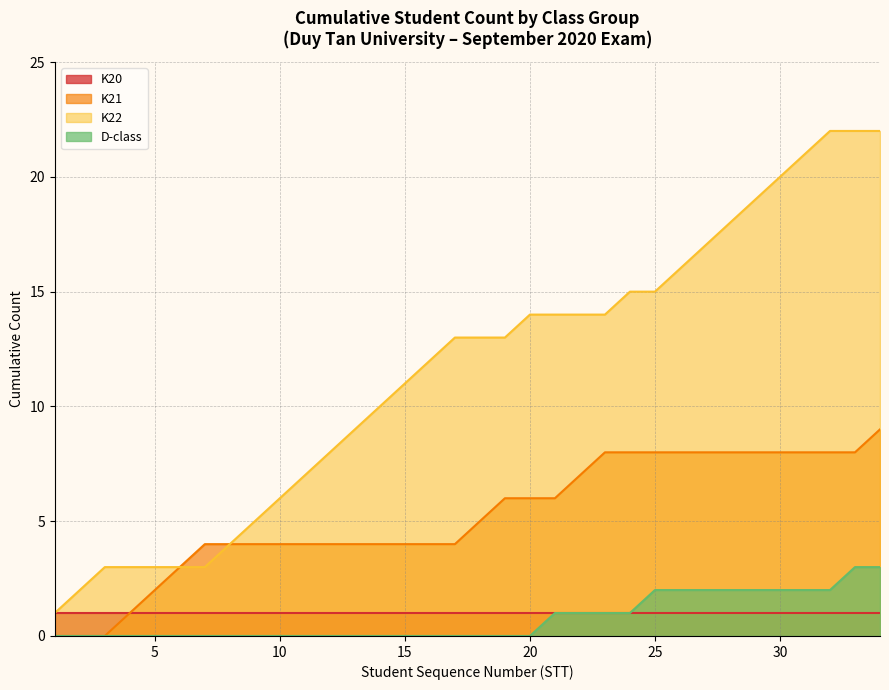

What is the difference between the second highest and second lowest values in the K22 series?

20